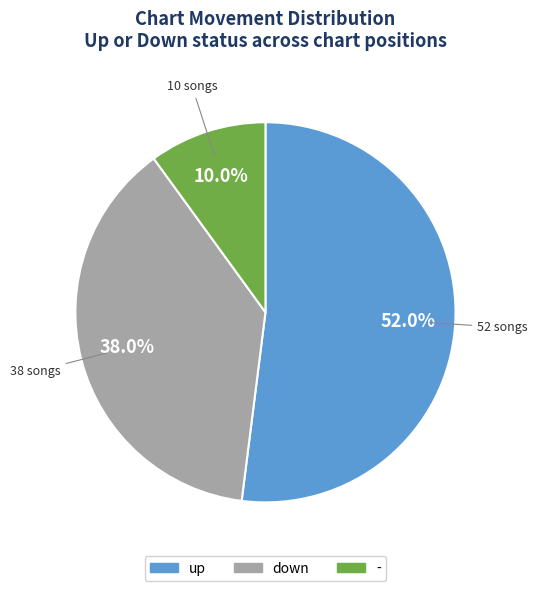

How many segments does this pie chart have?

3